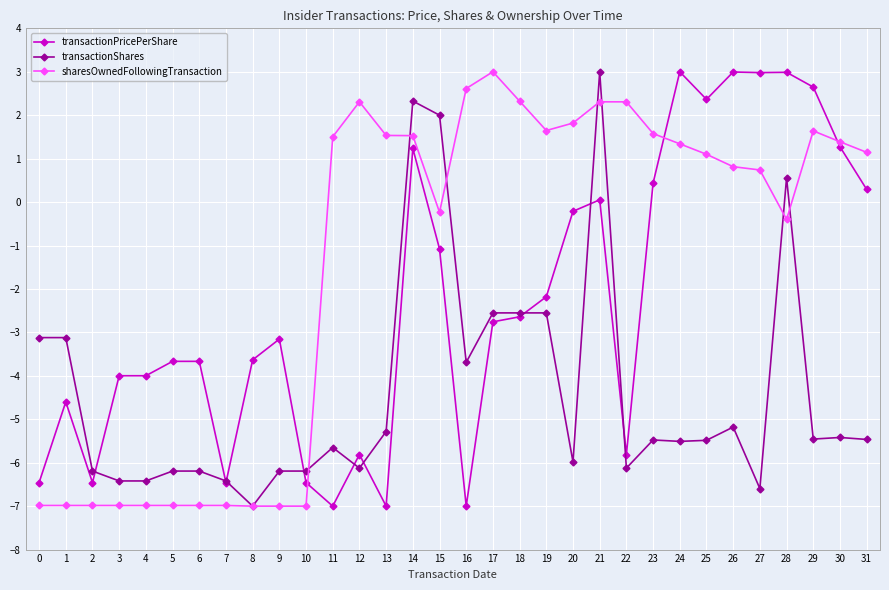

What is the value of the sharesOwnedFollowingTransaction point at the 1st from the left?

-7.0